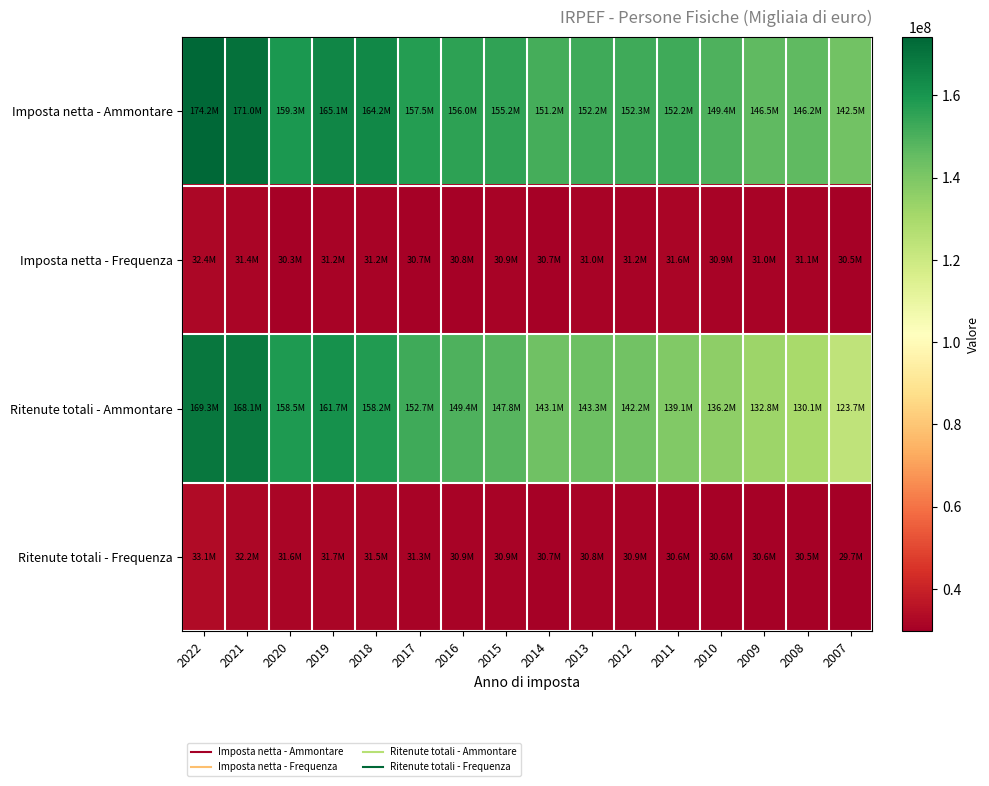

Rank the series at 2021 from lowest to highest value.

Imposta netta - Frequenza, Ritenute totali - Frequenza, Ritenute totali - Ammontare, Imposta netta - Ammontare